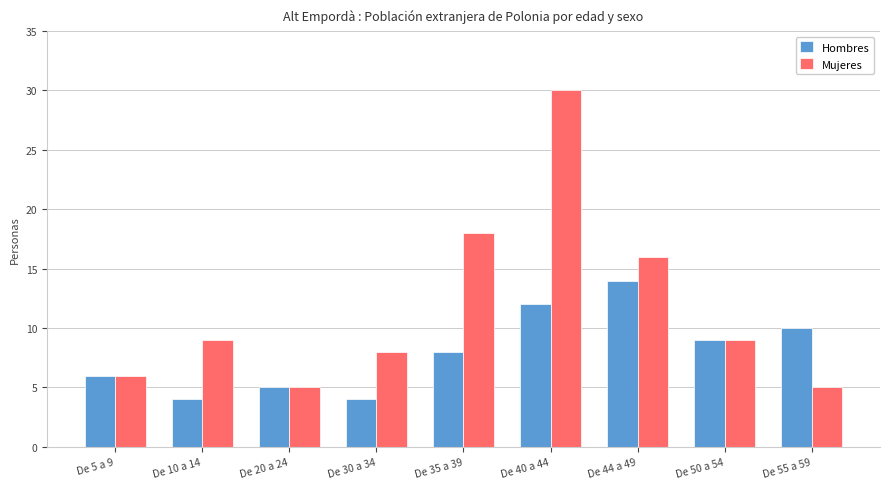

Are the bars horizontal?

No